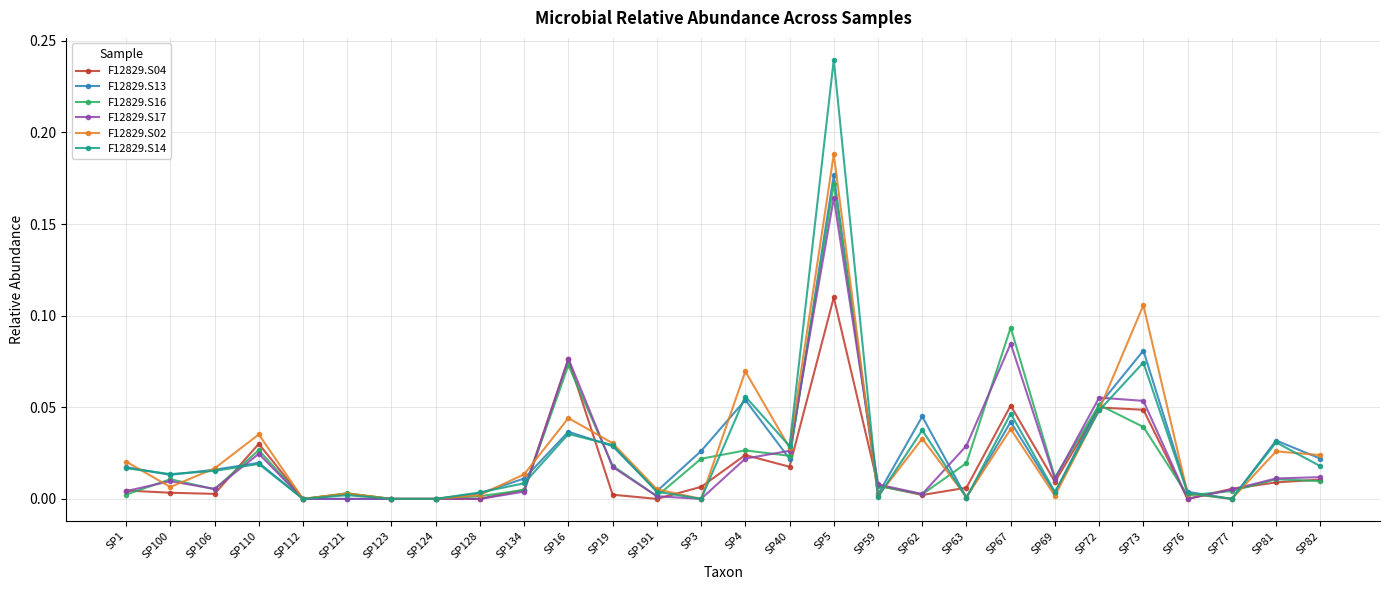

Where do F12829.S02 and F12829.S16 first cross each other?

SP1 and SP100